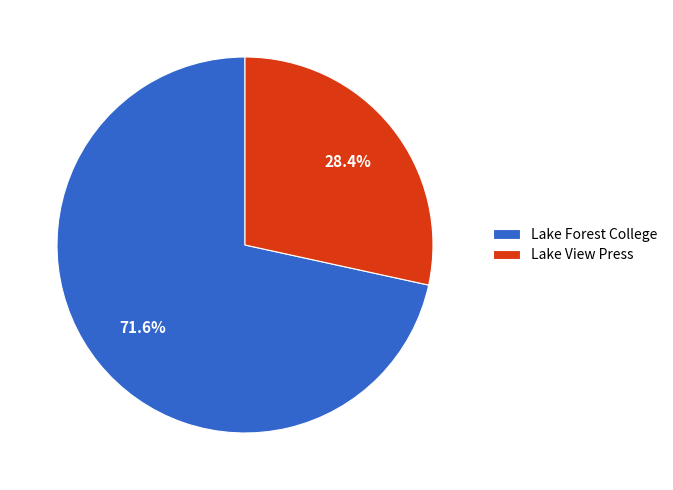

To the nearest percent, what is the difference between the largest and smallest slice percentages?

43%